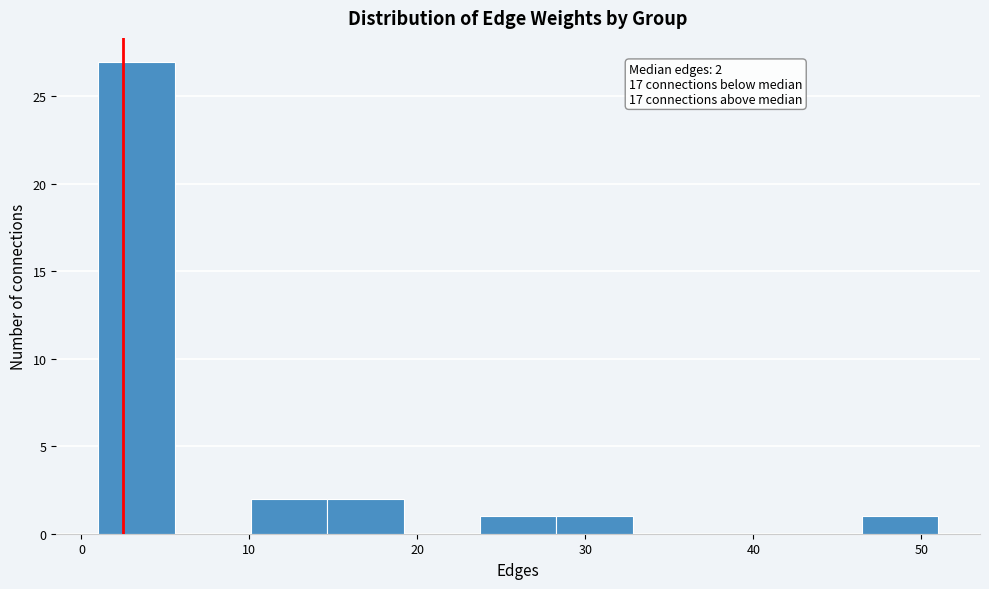

Which range on the x-axis has the tallest bar?

1 to 6